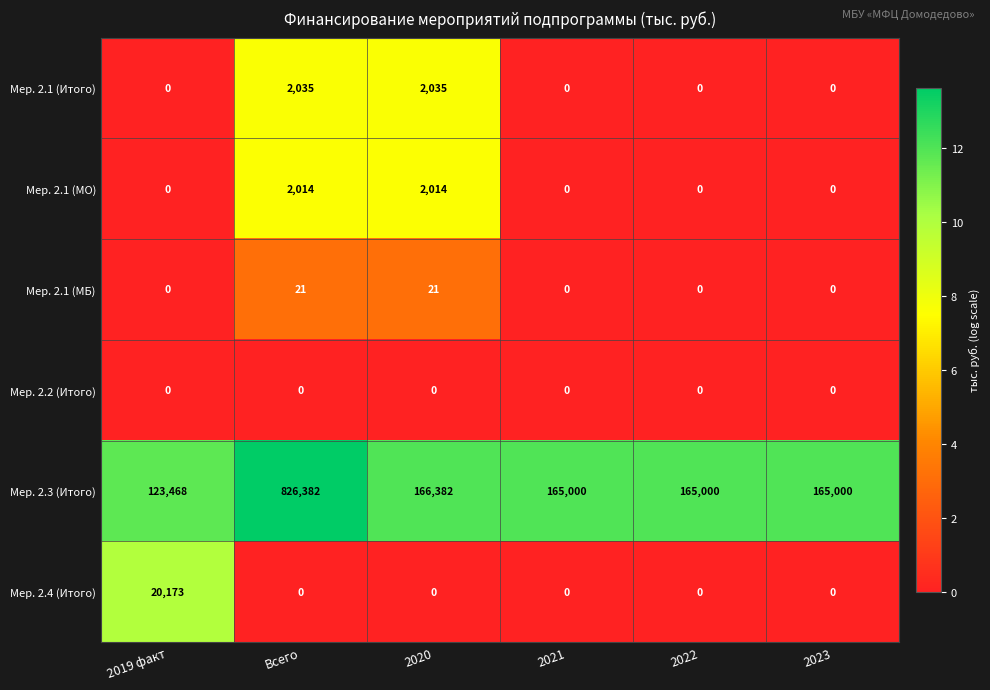

How many data points in Мер. 2.1 (МБ) are above 0?

2